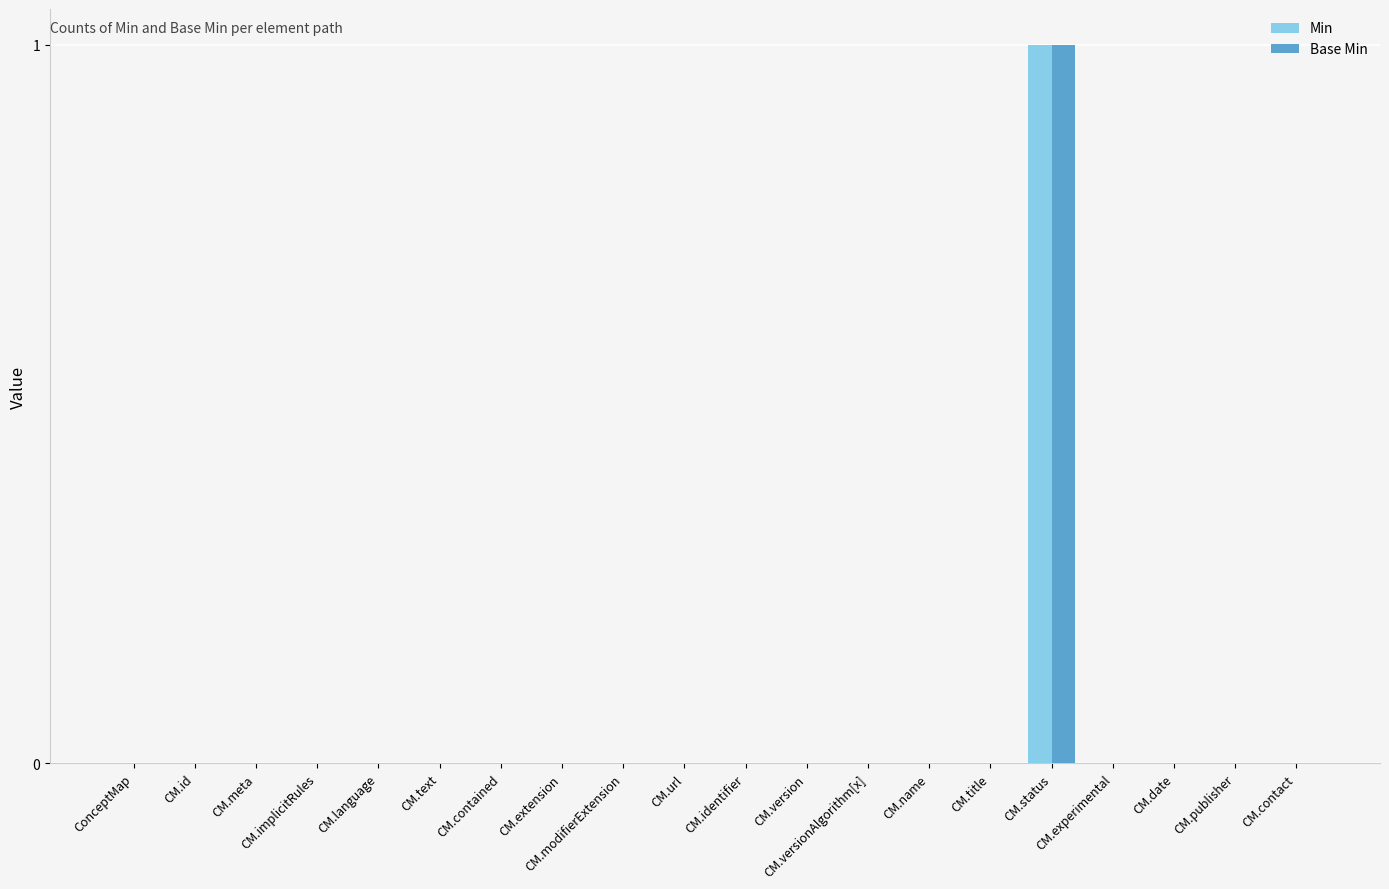

Which series has the widest spread of values?

Min